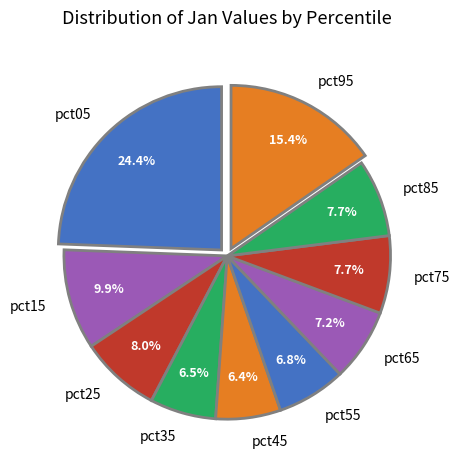

To the nearest percent, what is the difference between the largest and smallest slice percentages?

18%